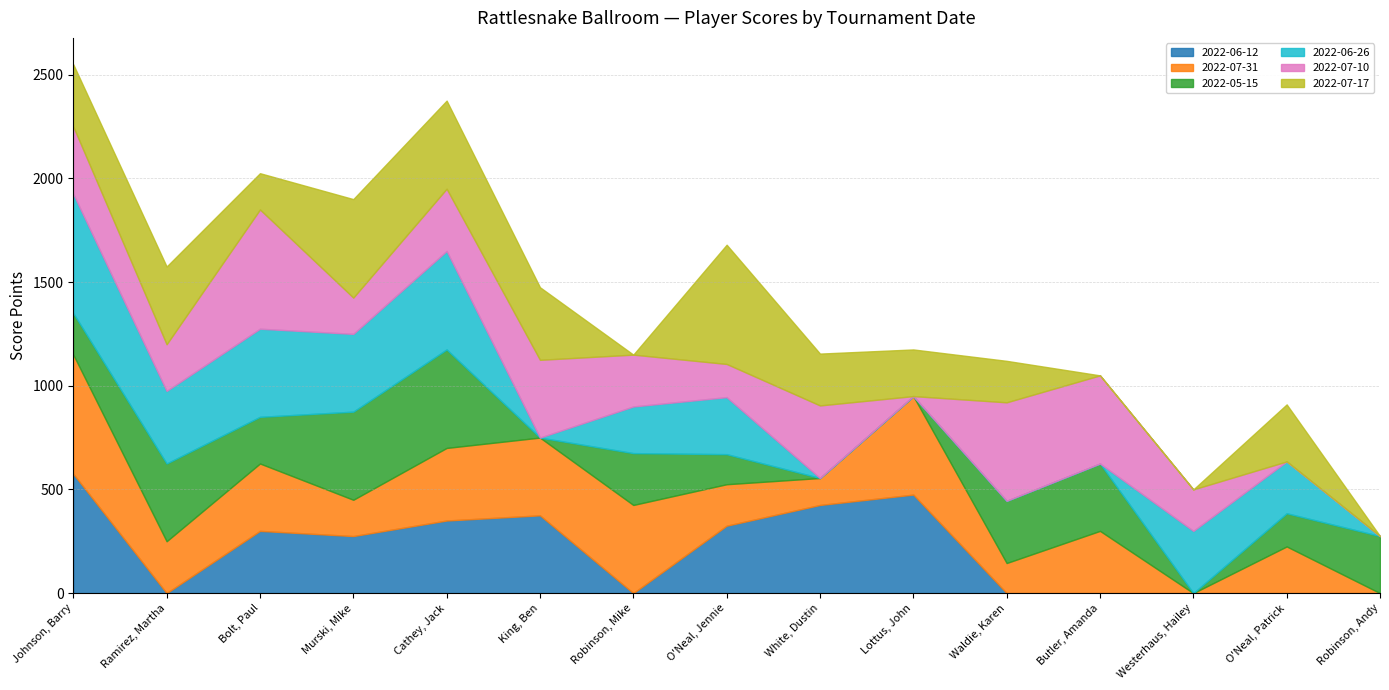

Between which two adjacent categories do 2022-07-10 and 2022-06-12 first intersect?

Johnson, Barry and Ramirez, Martha